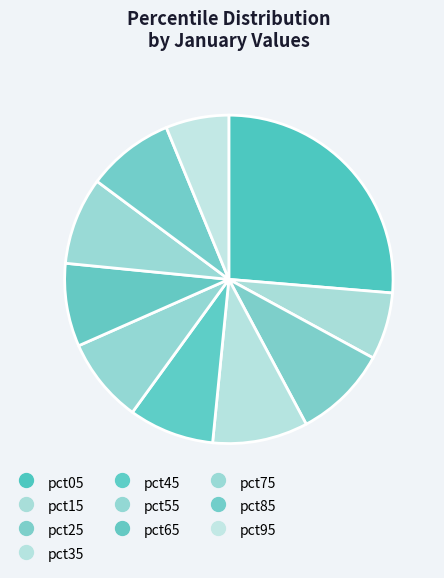

How many slices are in this pie chart?

10